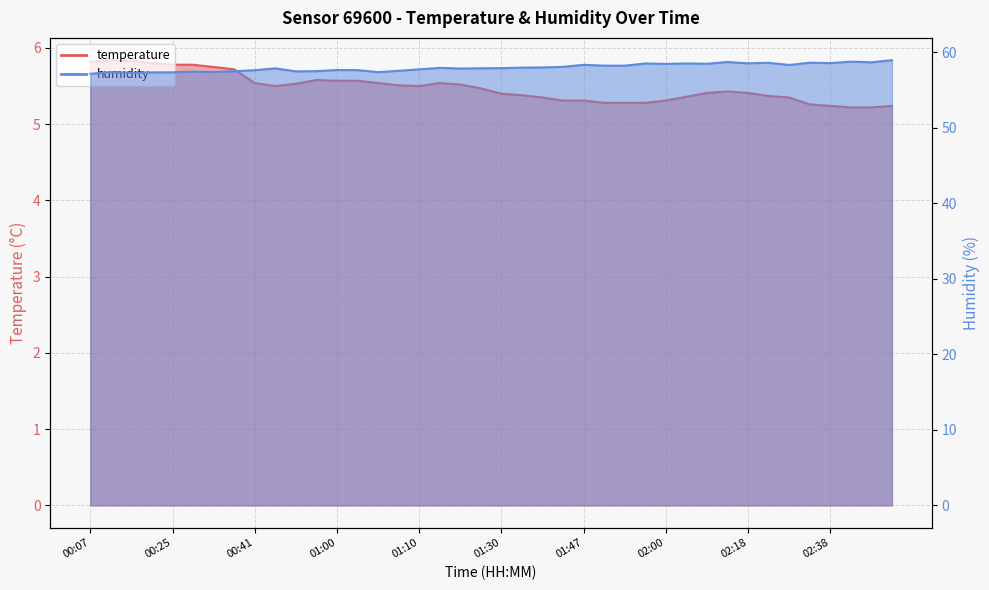

How many series are shown in this chart?

2